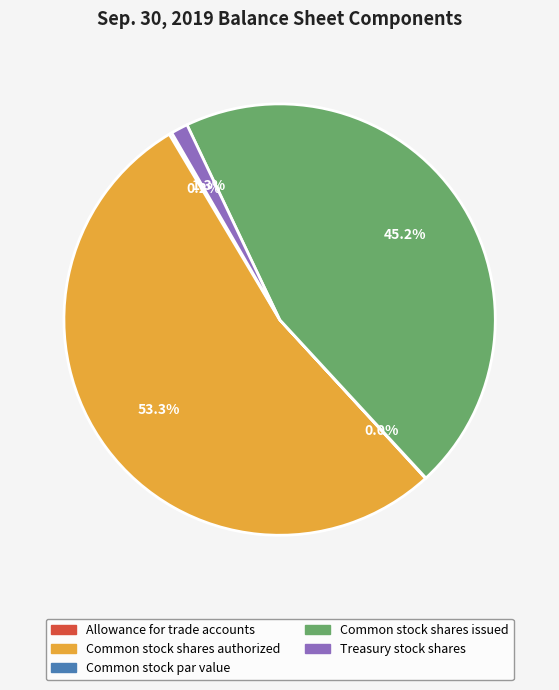

Which slice represents more than half of the pie?

Common stock shares authorized